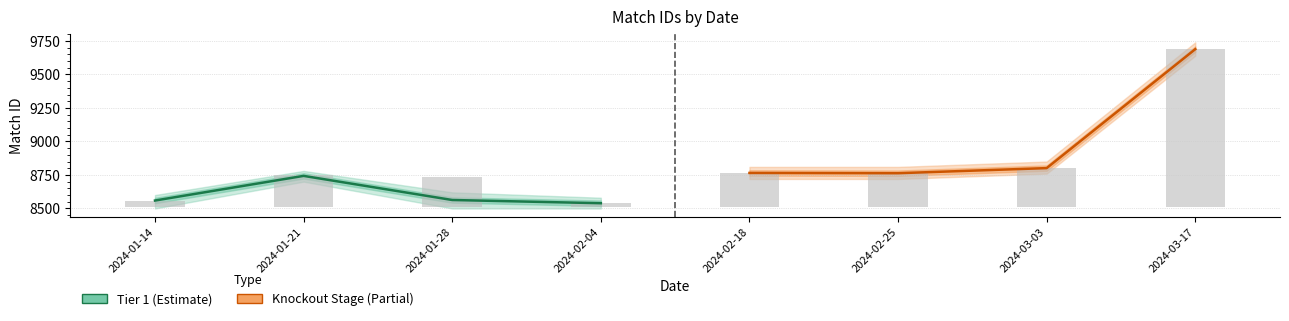

Which category has the highest value in the Tier 1 (Estimate) series?

2024-01-21